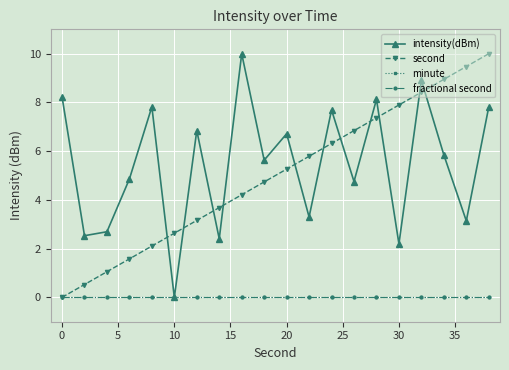

True or false: second and minute cross at least once.

False